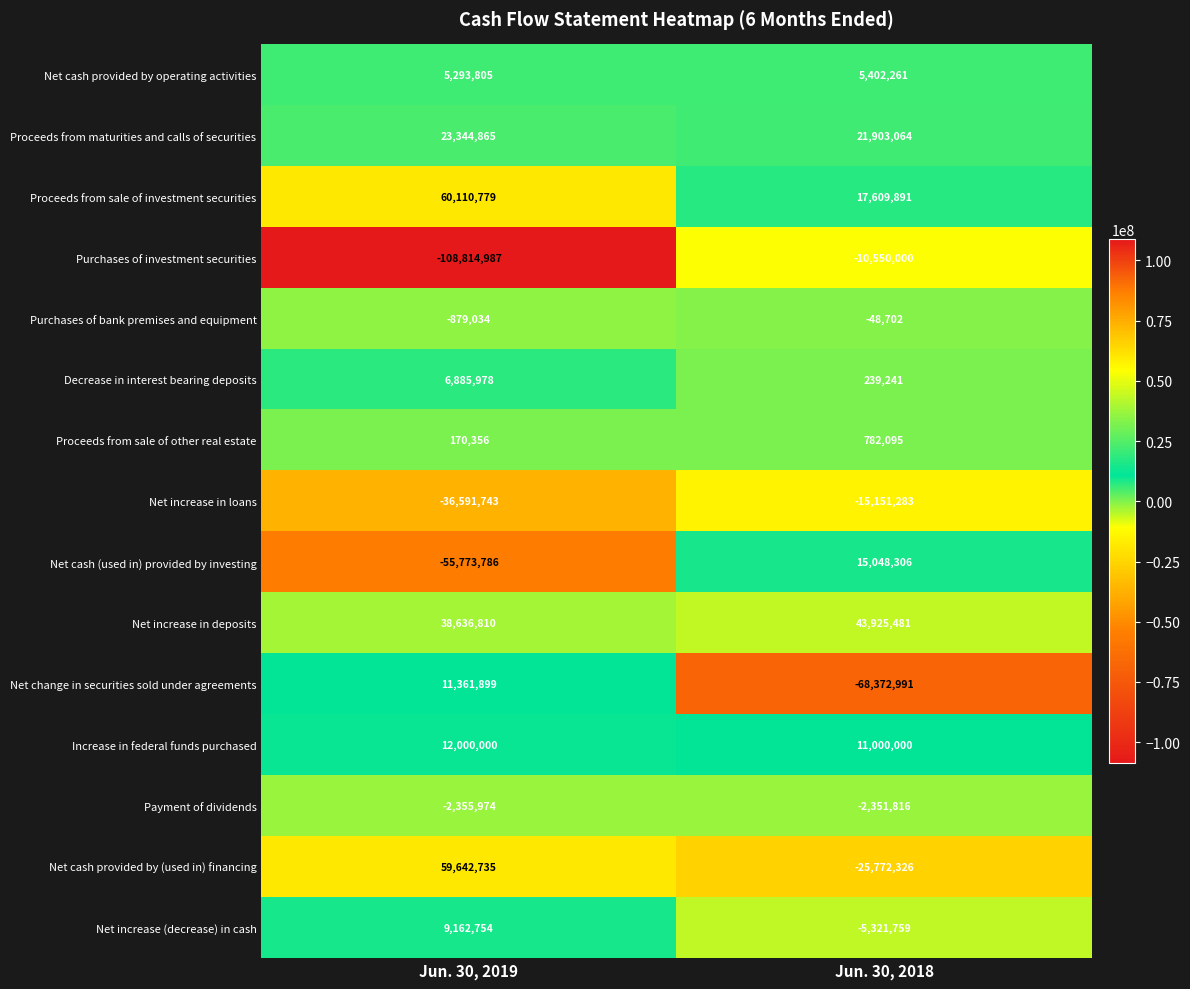

Is the value of Net cash provided by (used in) financing at Jun. 30, 2019 greater than the value of Payment of dividends at Jun. 30, 2018?

Yes